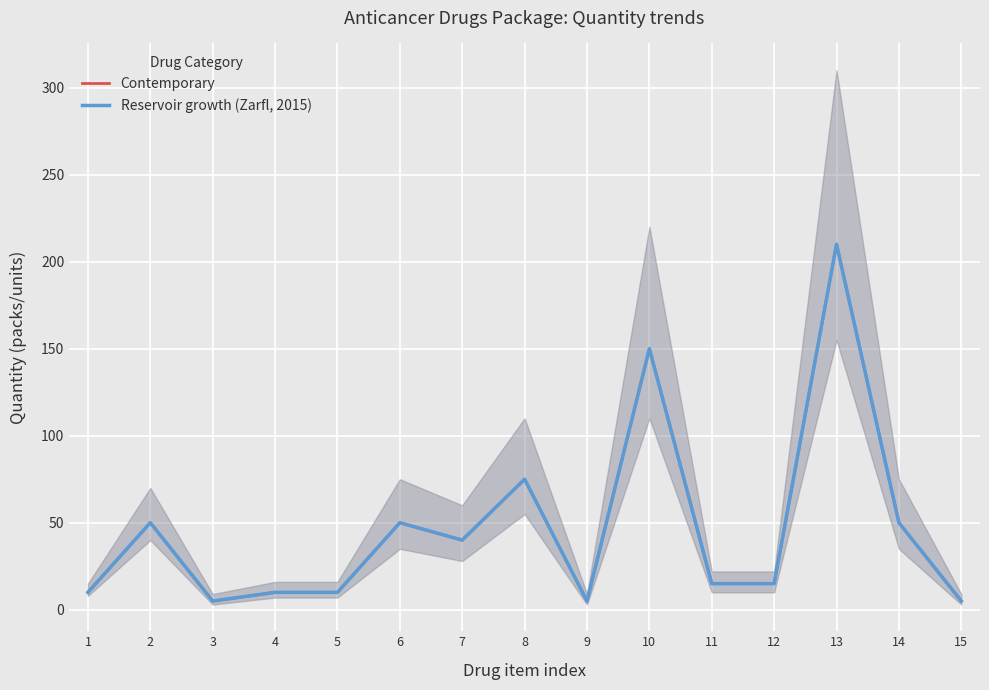

List the labels in order of Contemporary value, largest first.

13, 10, 8, 2, 6, 14, 7, 11, 12, 1, 4, 5, 3, 9, 15